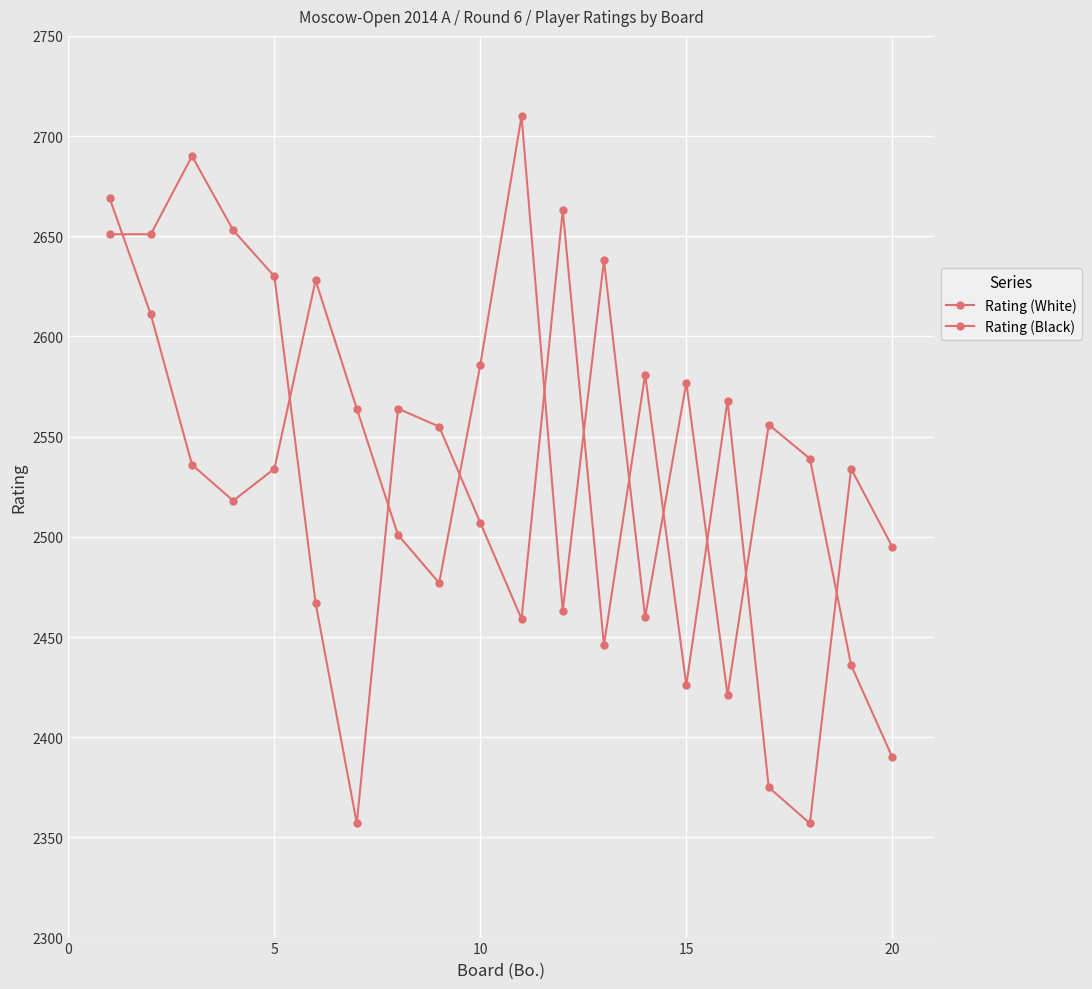

How many series are shown in this chart?

2